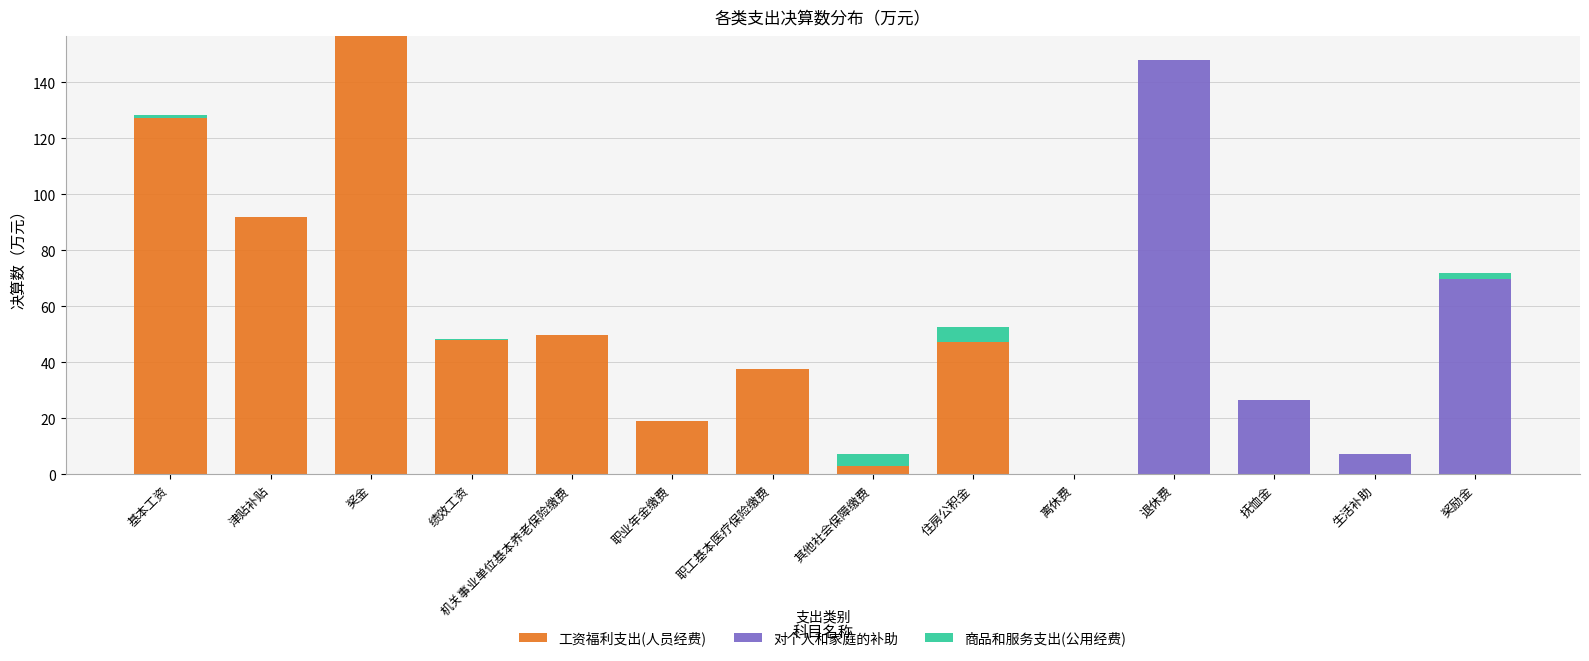

What is the total value across all series at 其他社会保障缴费?

7.2